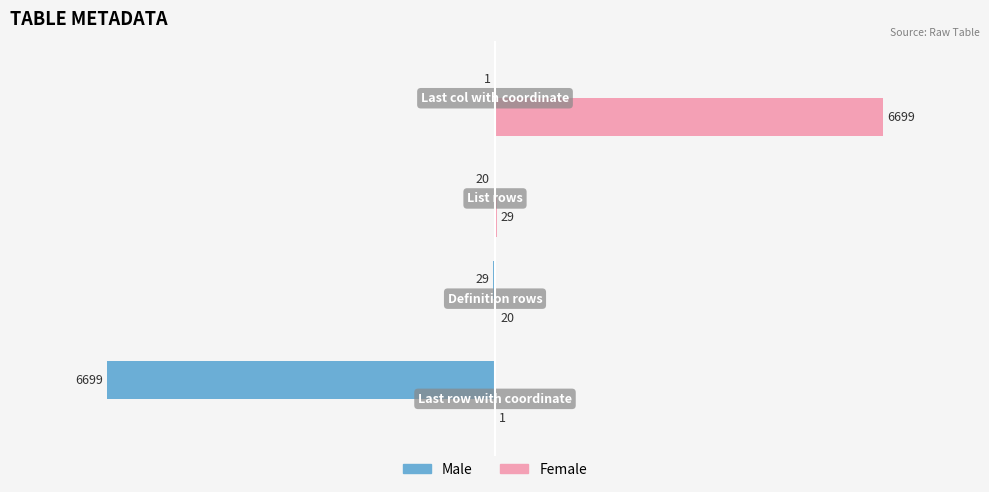

What is the sum of all Male values?

-6749